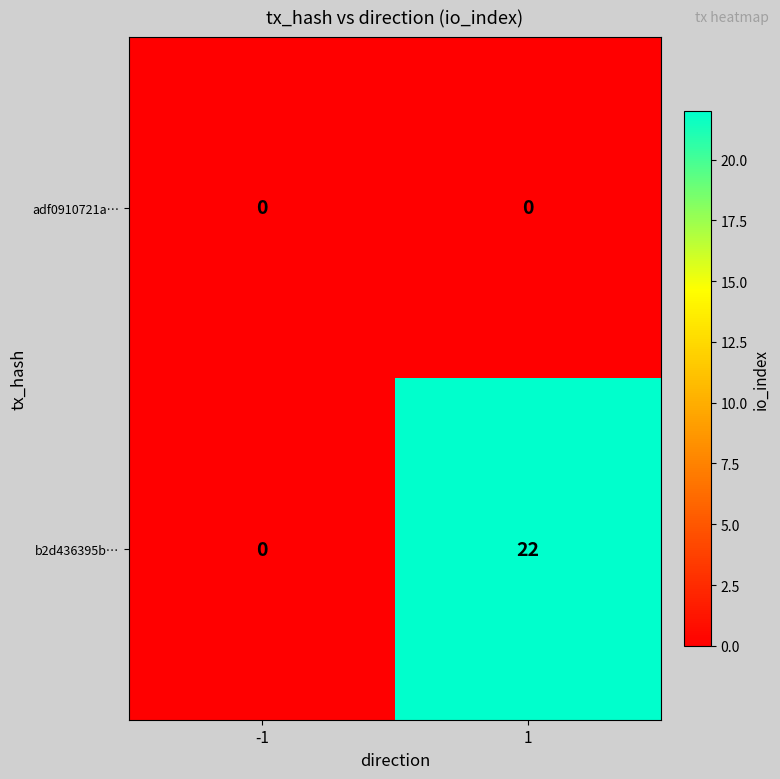

Count the number of data series in this chart.

2